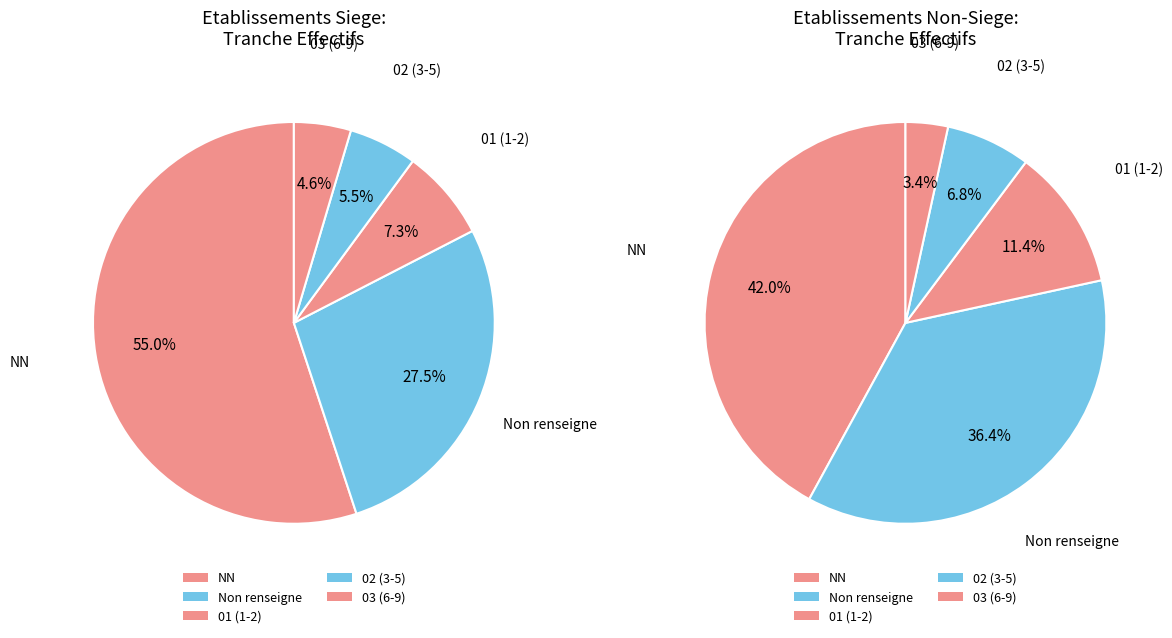

What percentage do 03 and other together represent?

26.2%